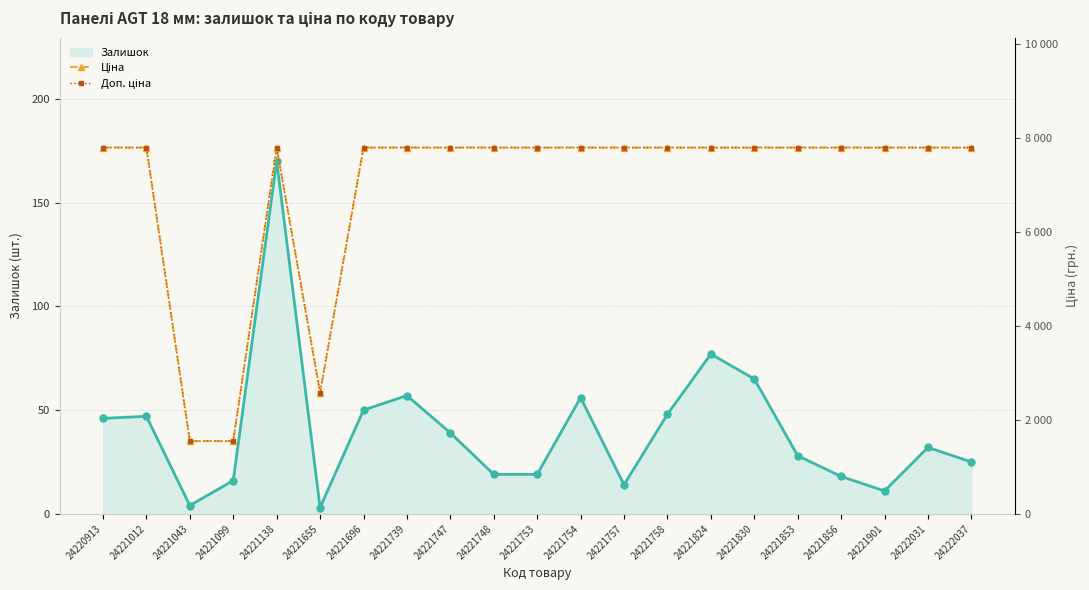

What is the maximum value for Залишок?

170